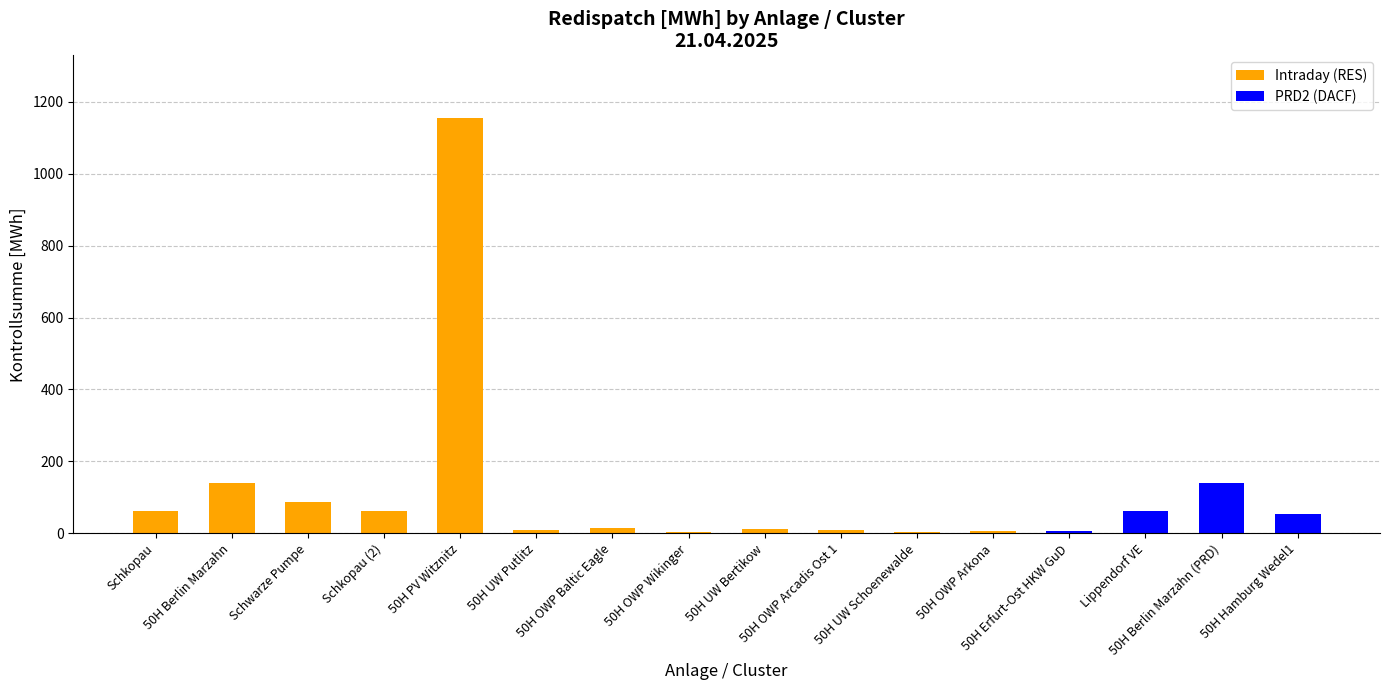

What is the highest value of the Intraday (RES) series?

1156.0